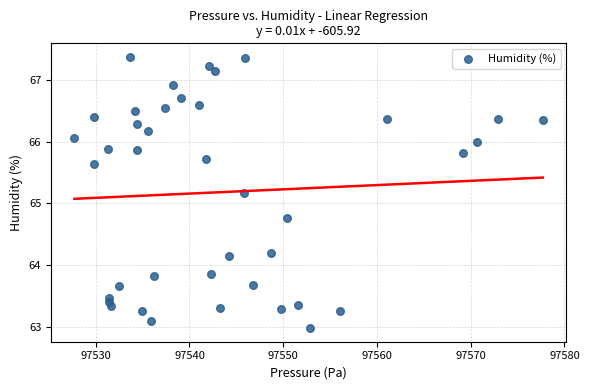

What Y value in the scatter plot is closest to 65?

65.2